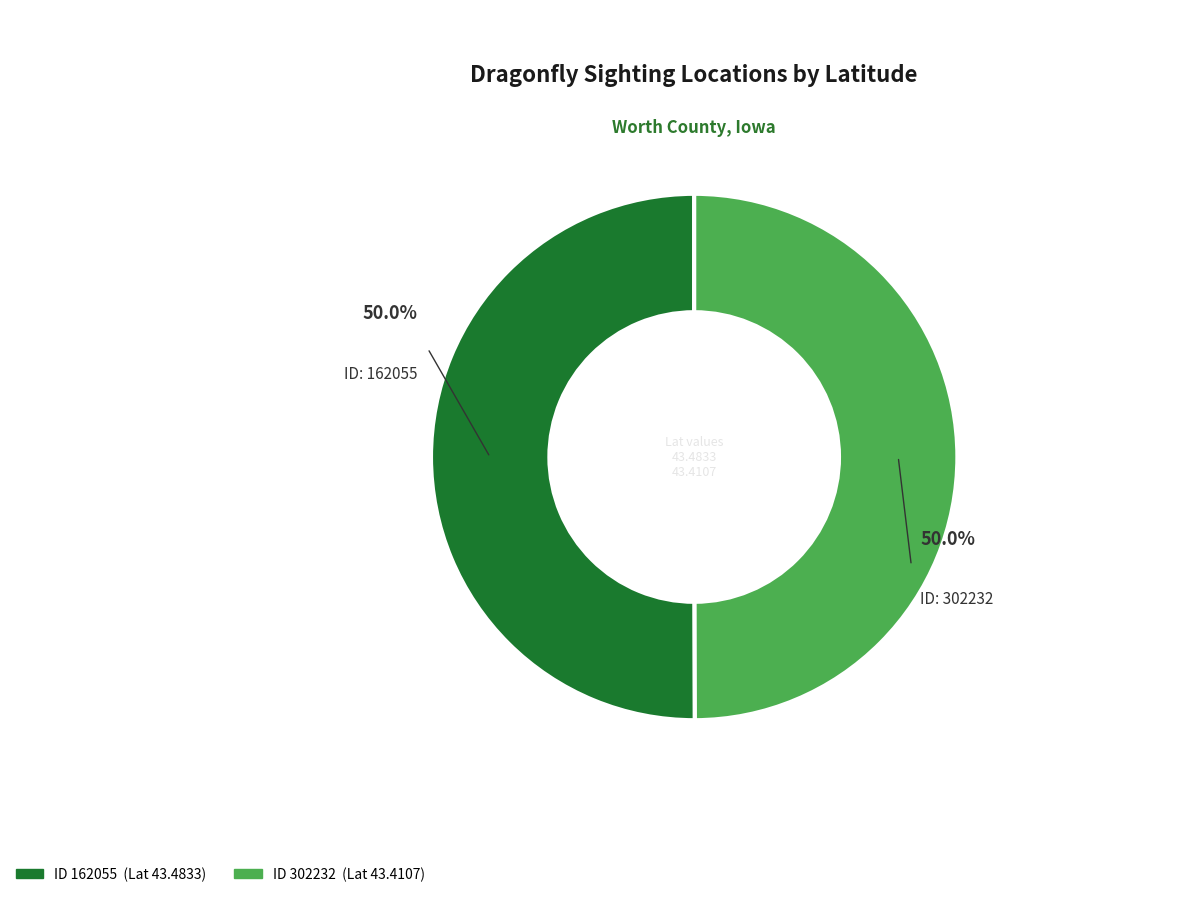

How many segments does this pie chart have?

2